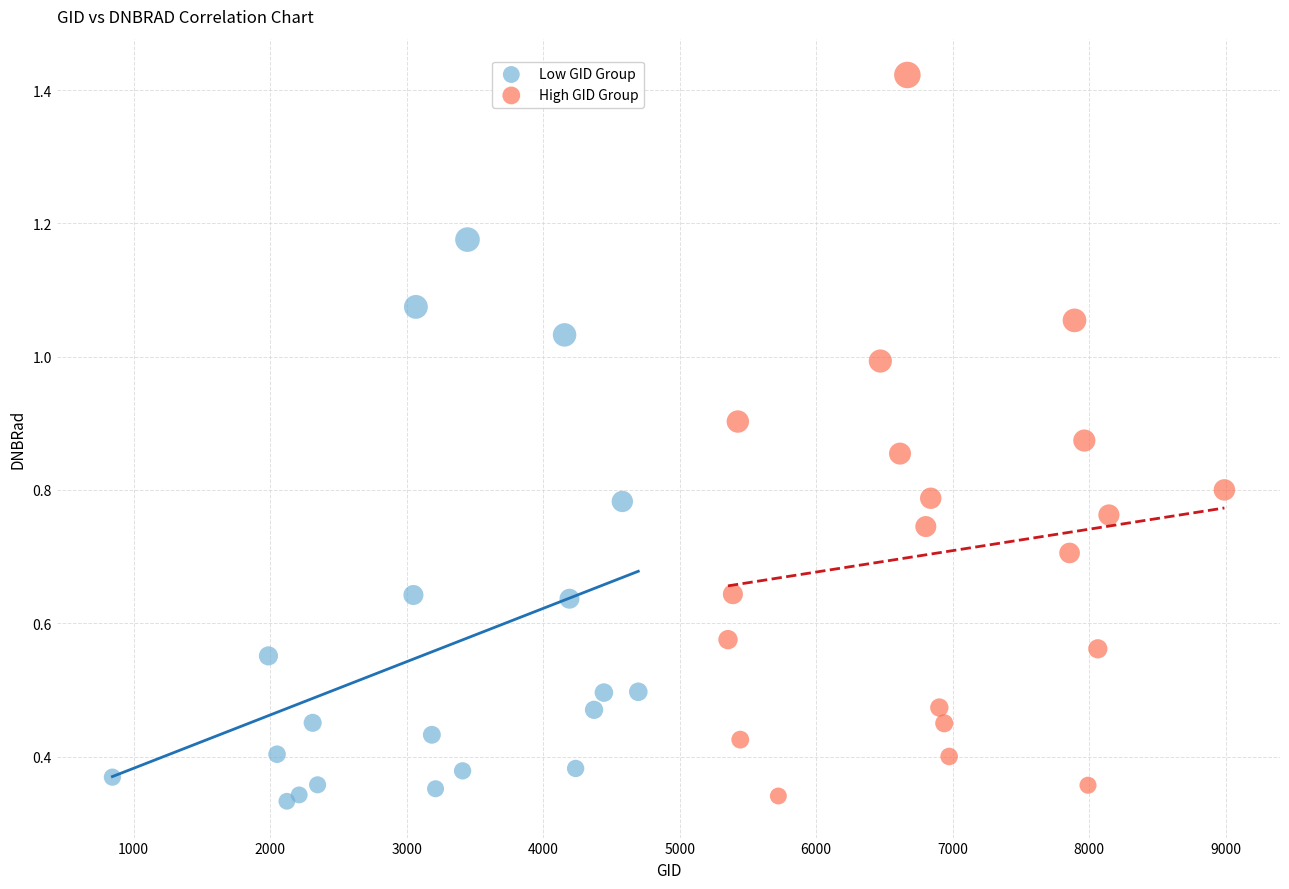

What are all the series names shown in the legend?

Low GID Group, High GID Group